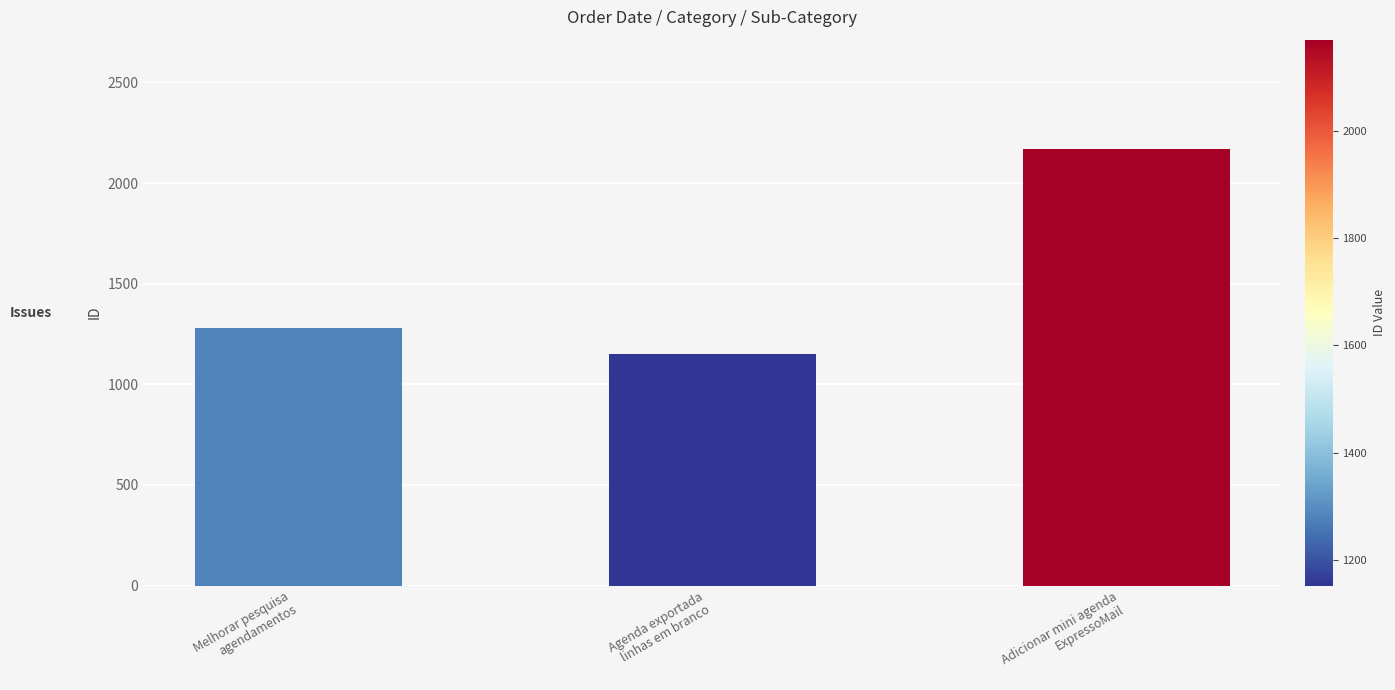

How many values exceed 1281?

1